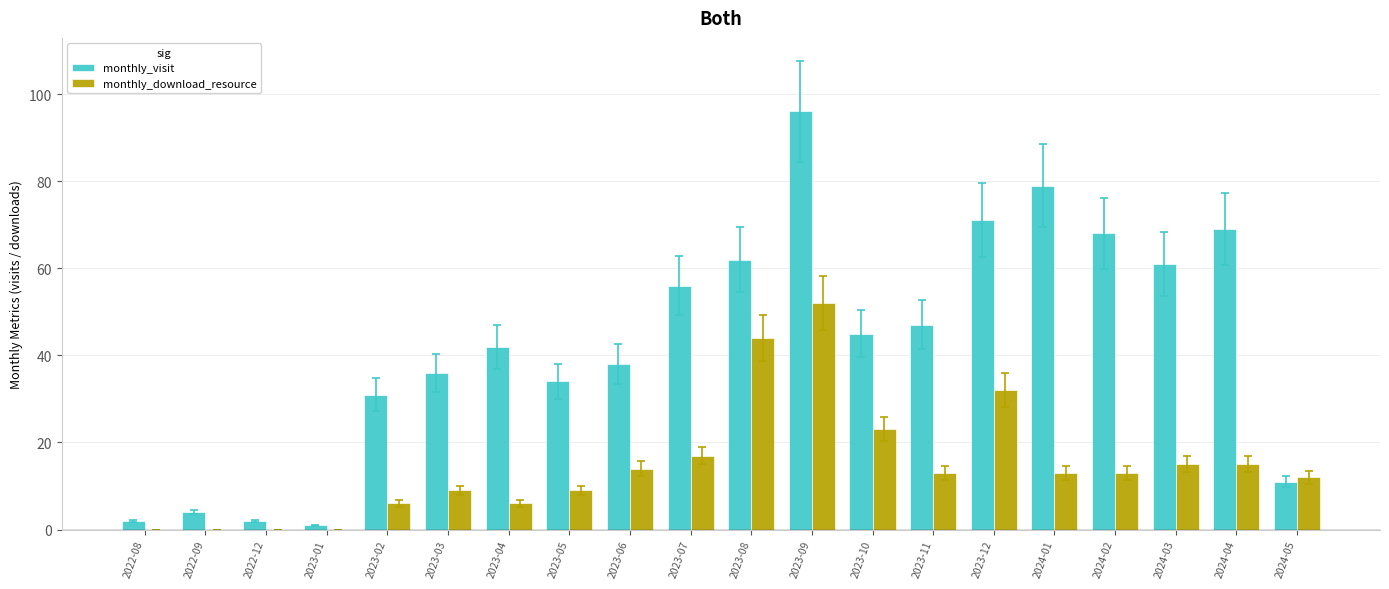

What are all the series names shown in the legend?

monthly_visit, monthly_download_resource